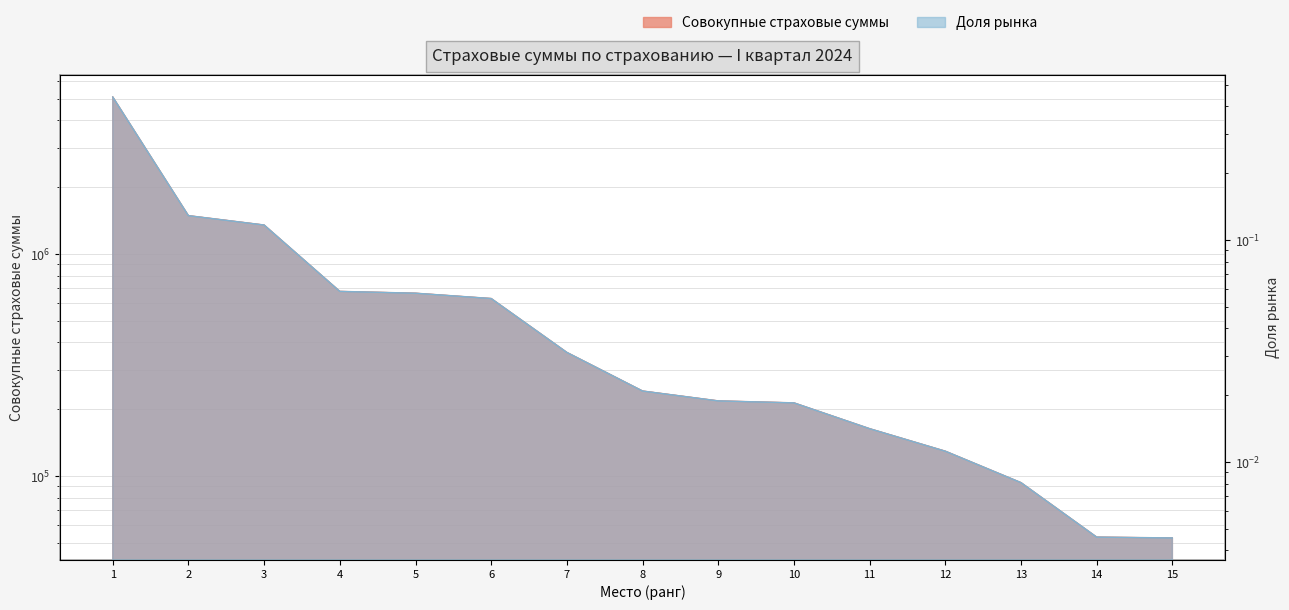

What is the value of the Совокупные страховые суммы point at the 5th from the left?

665953.5